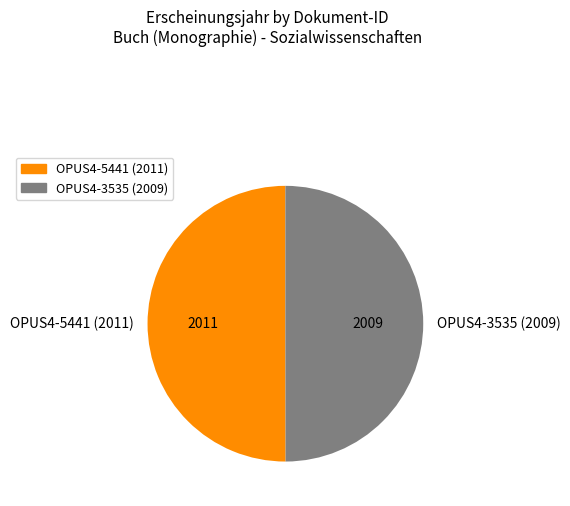

Is it true that OPUS4-3535 (2009) is 62% of the pie?

False